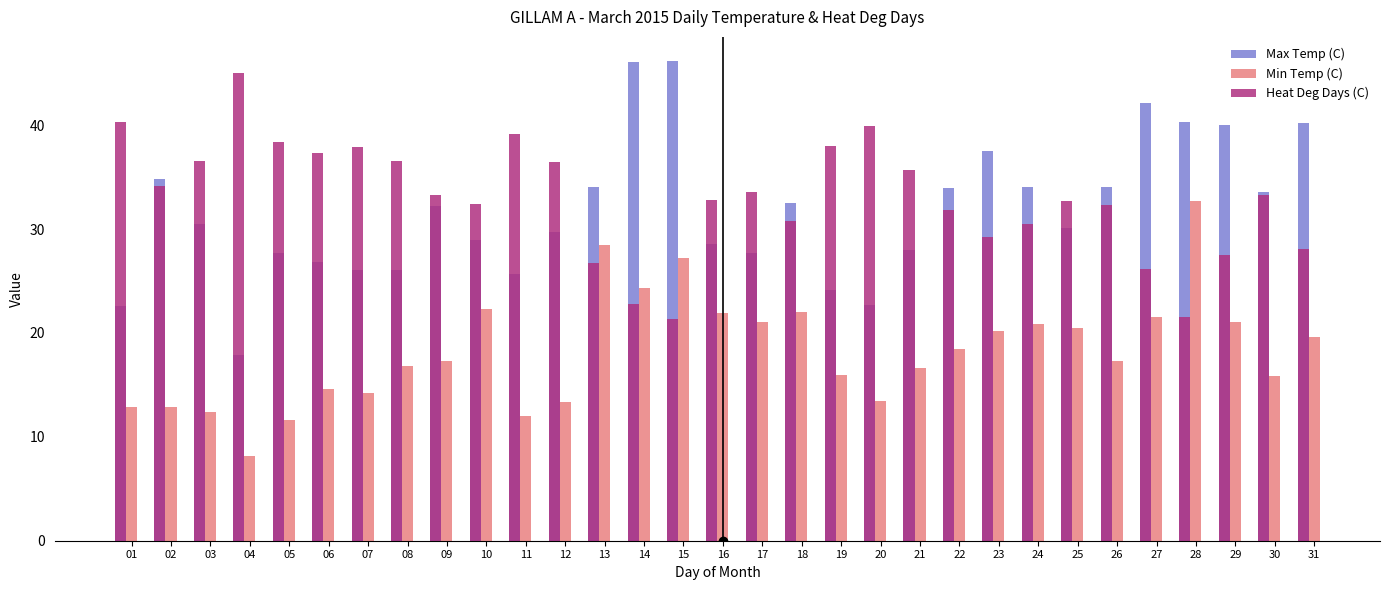

What value does the Heat Deg Days (C) series have at 01?

40.3